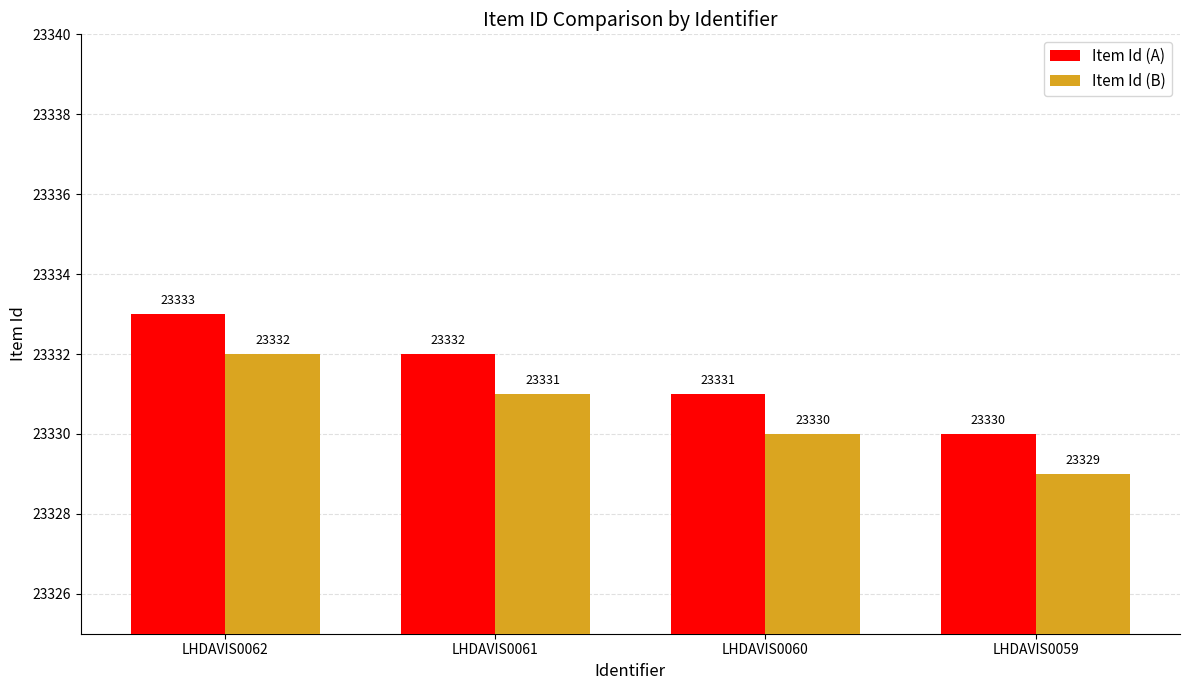

What is the average value of the Item Id (A) series?

23332